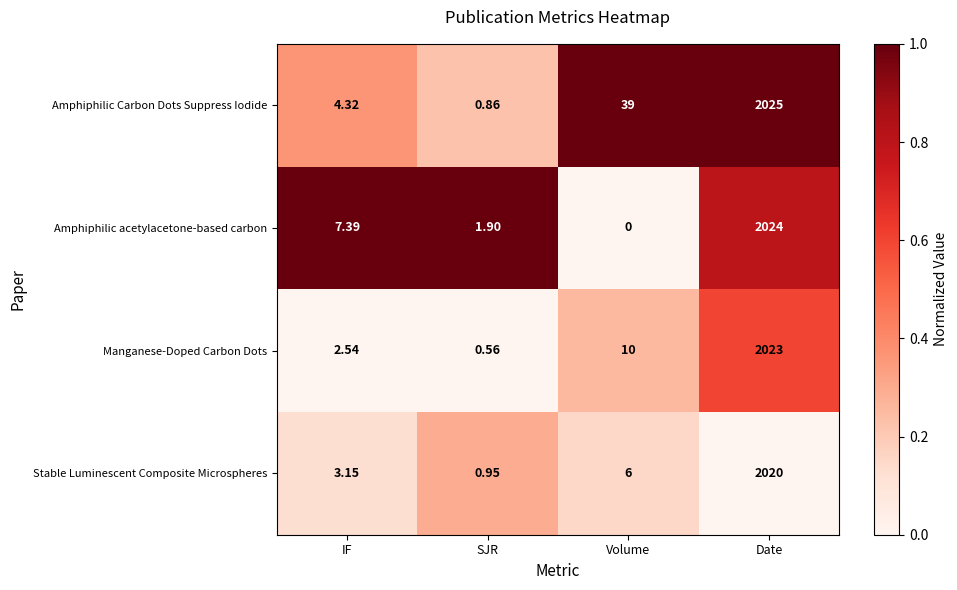

Between SJR and Volume, which series saw the biggest shift?

Amphiphilic Carbon Dots Suppress Iodide